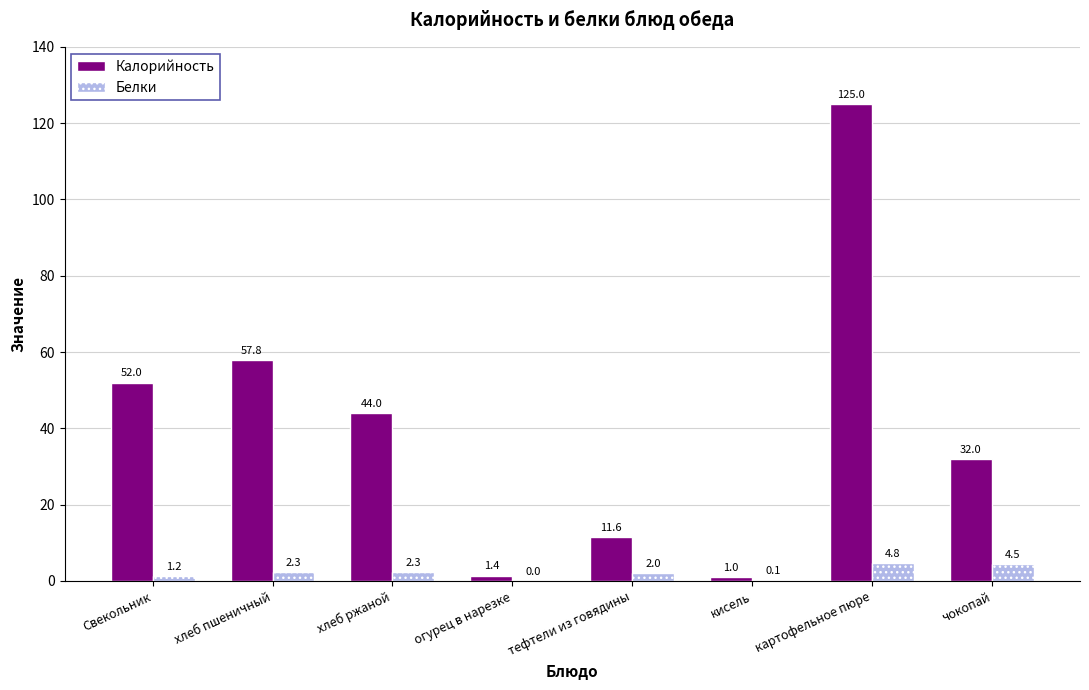

The value of Калорийность at картофельное пюре is 173.2. True or false?

False